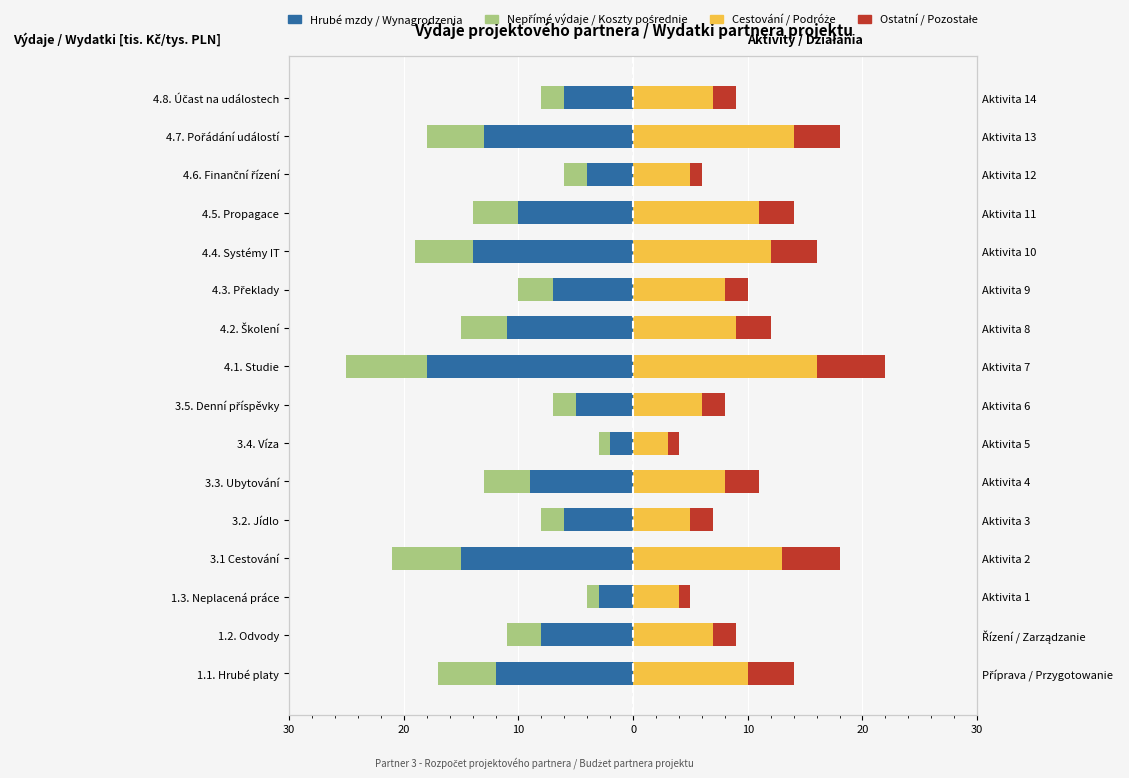

Is the value of Hrubé mzdy / Wynagrodzenia at 3.3. Ubytování greater than the value of Nepřímé výdaje / Koszty pośrednie at 1.3. Neplacená práce?

No